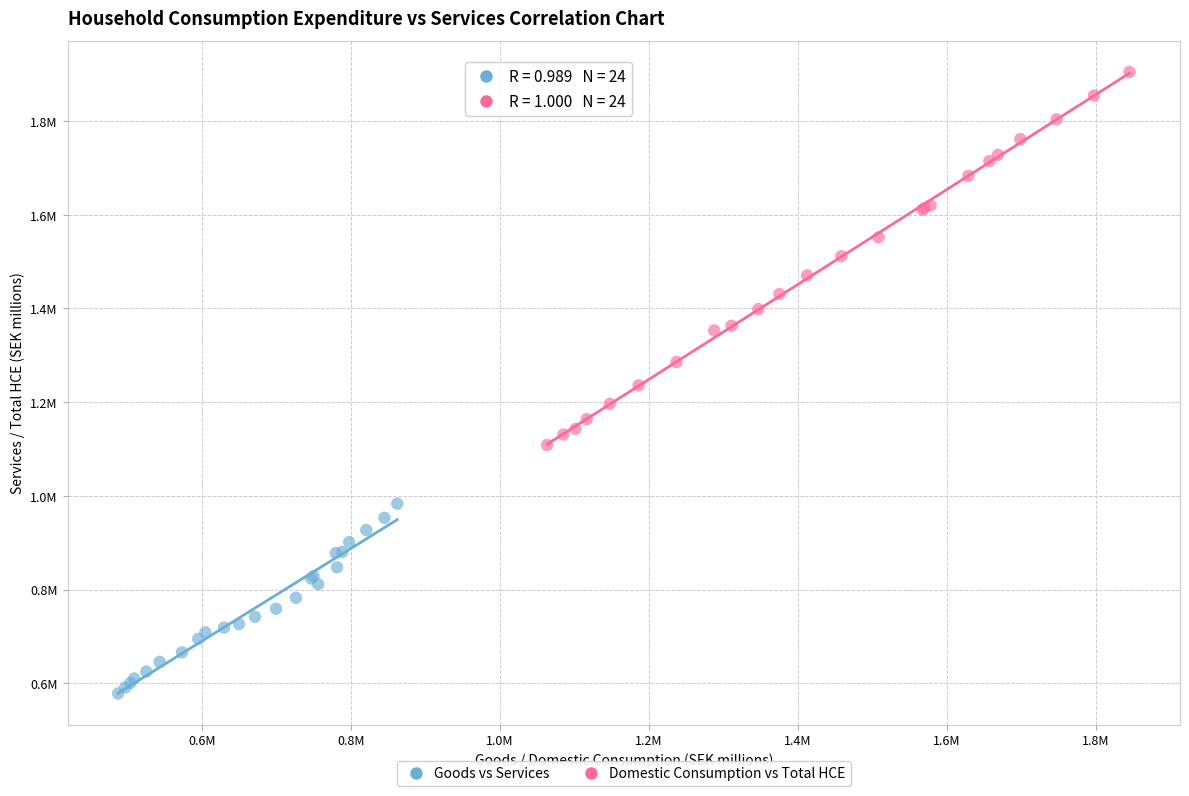

Which series has the widest spread of Y values?

Domestic Consumption vs Total HCE